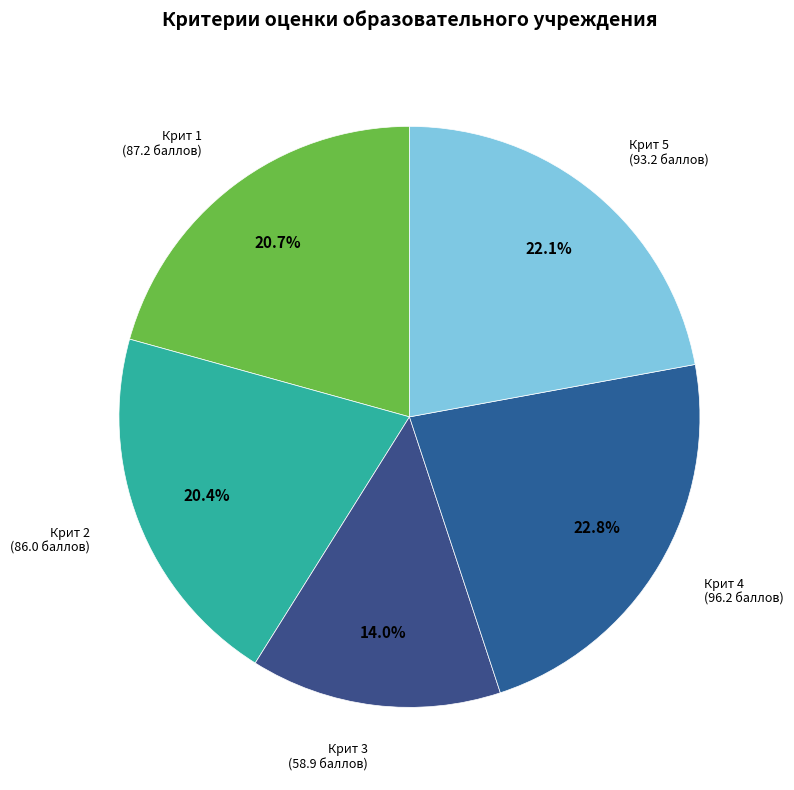

Rank the categories by value from highest to lowest.

Крит 4, Крит 5, Крит 1, Крит 2, Крит 3